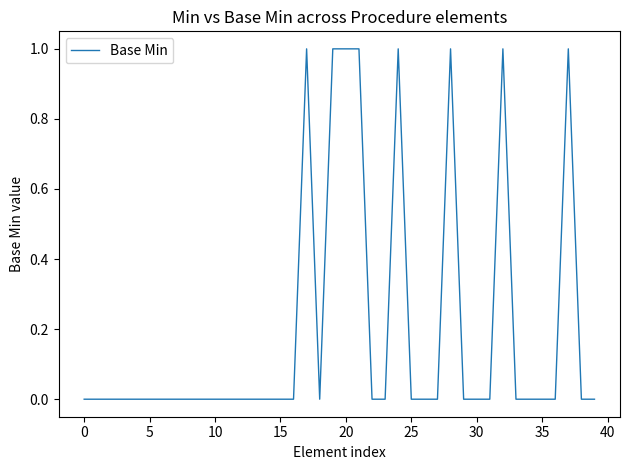

Reading right to left, list all the values displayed in this chart.

0	0	1	0	0	0	0	1	0	0	0	1	0	0	0	1	0	0	1	1	1	0	1	0	0	0	0	0	0	0	0	0	0	0	0	0	0	0	0	0